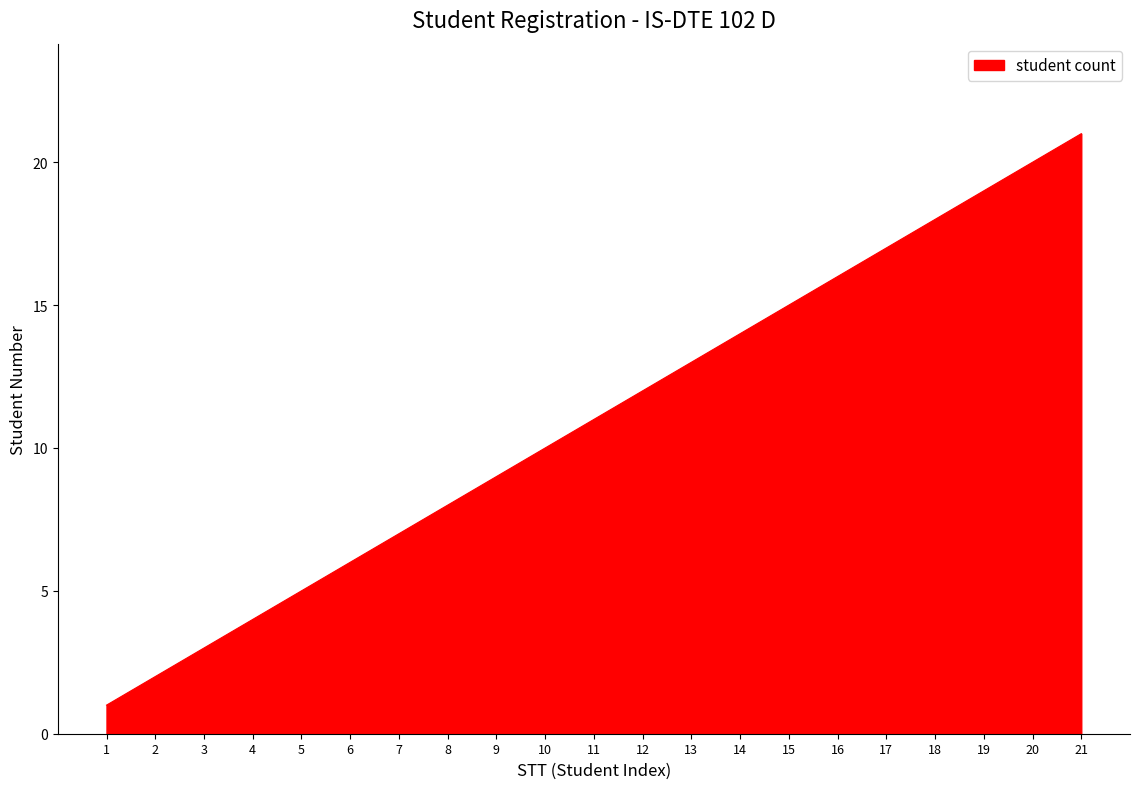

How many categories are shown in the chart?

21